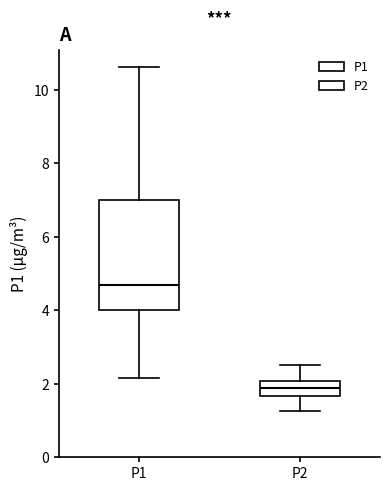

Which box has the lowest median line?

P2